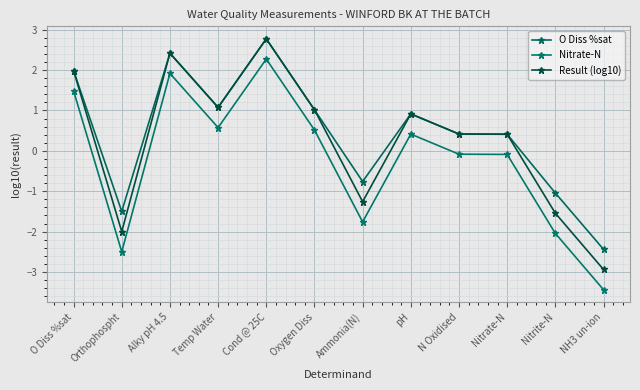

How many lines are shown in the chart?

3